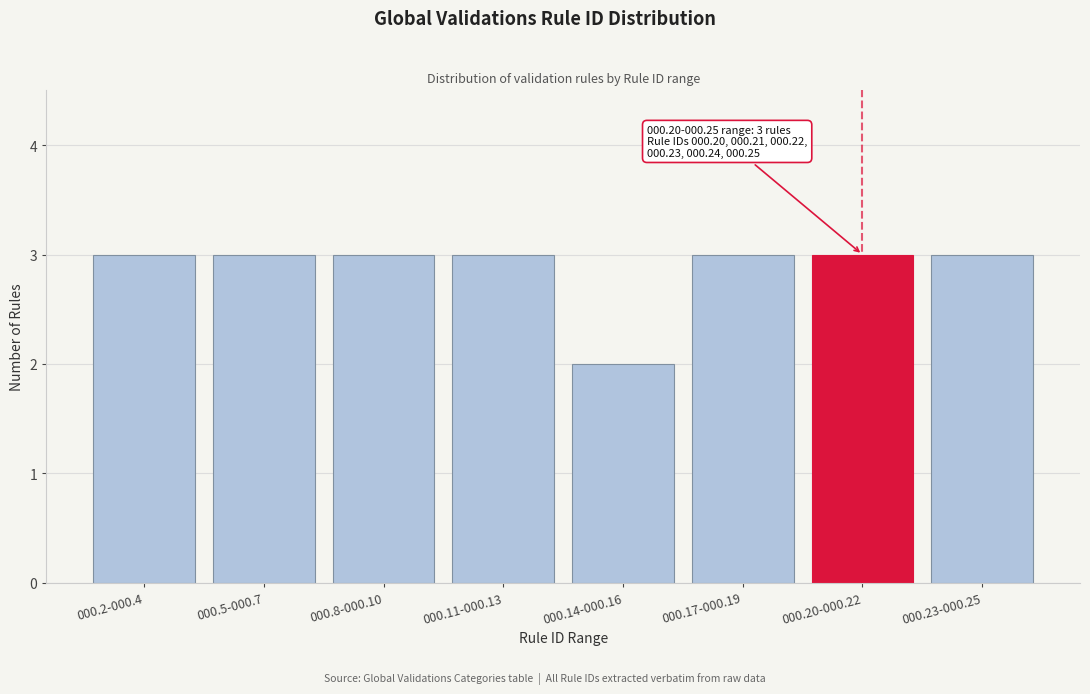

Reading right to left, transcribe all the data shown in this chart.

3	3	3	2	3	3	3	3